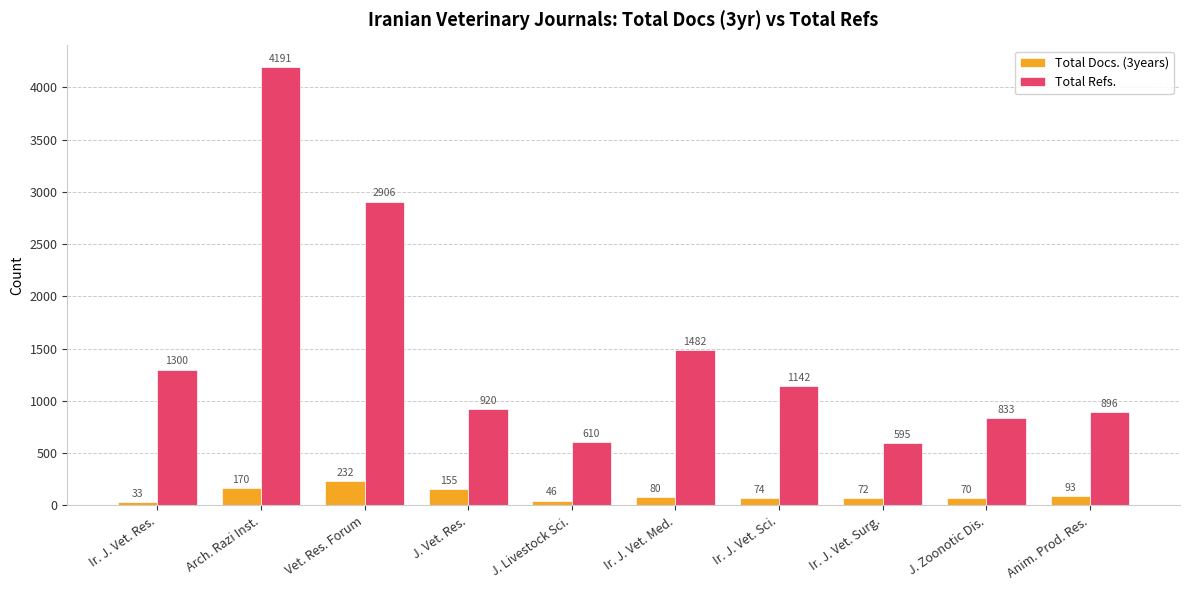

What is the highest value of the Total Docs. (3years) series?

232